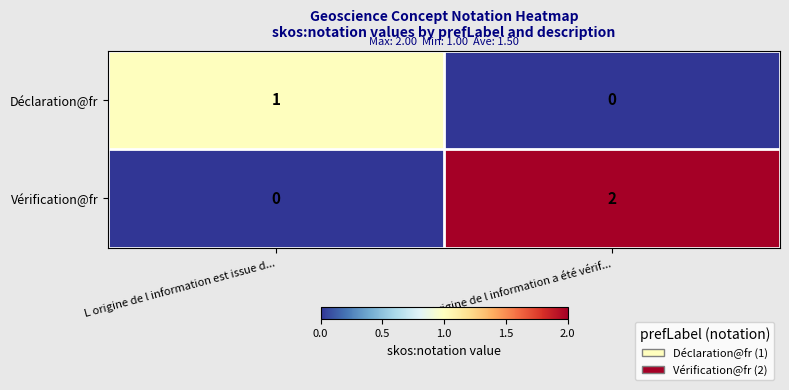

The value of Vérification@fr at L origine de l information a été vérif... is 2. True or false?

True